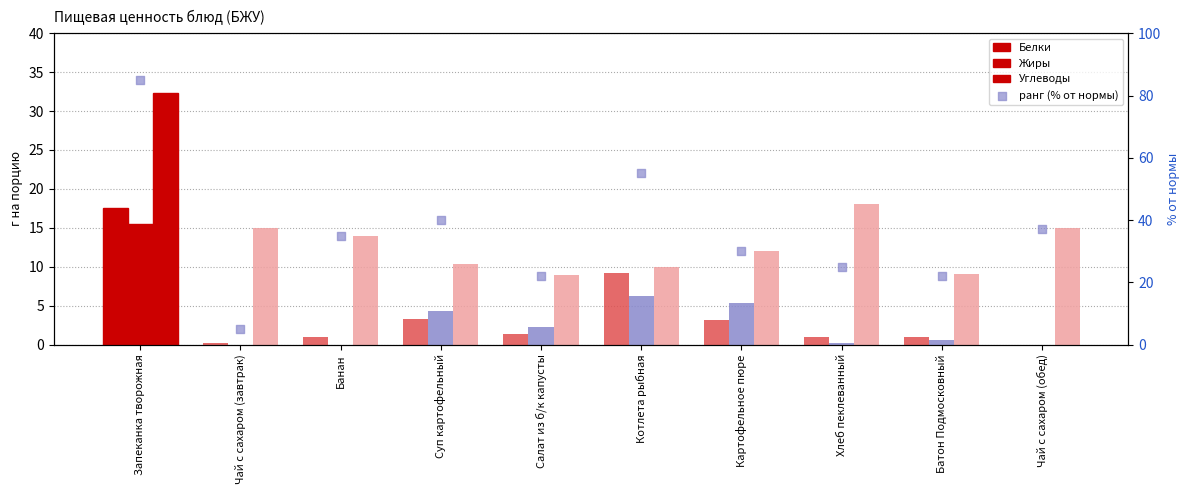

Is the value of Жиры at Чай с сахаром (завтрак) greater than the value of Углеводы at Картофельное пюре?

No